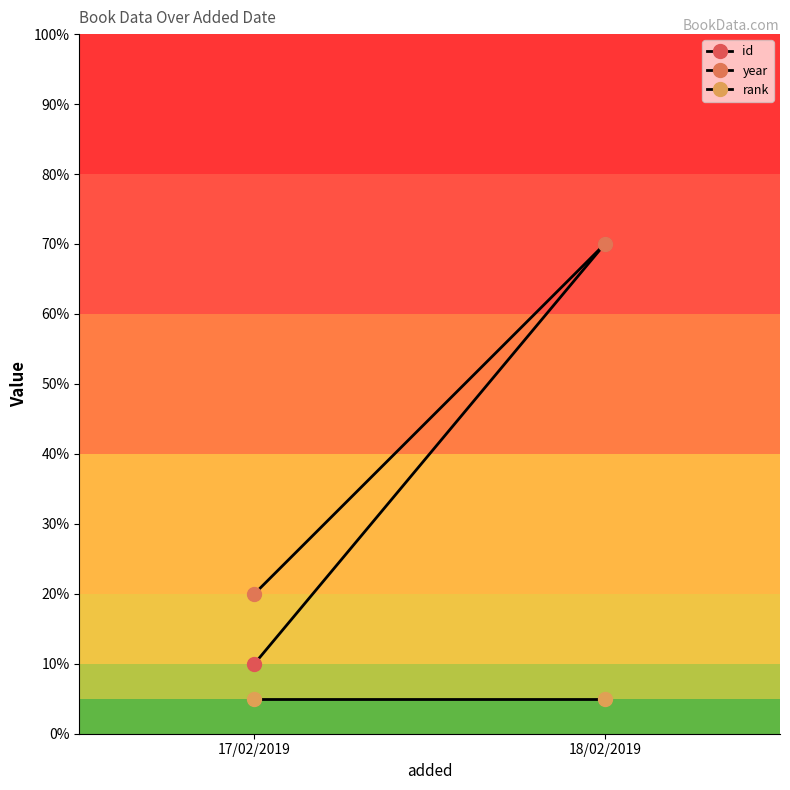

What is the sum of all rank values?

10.0